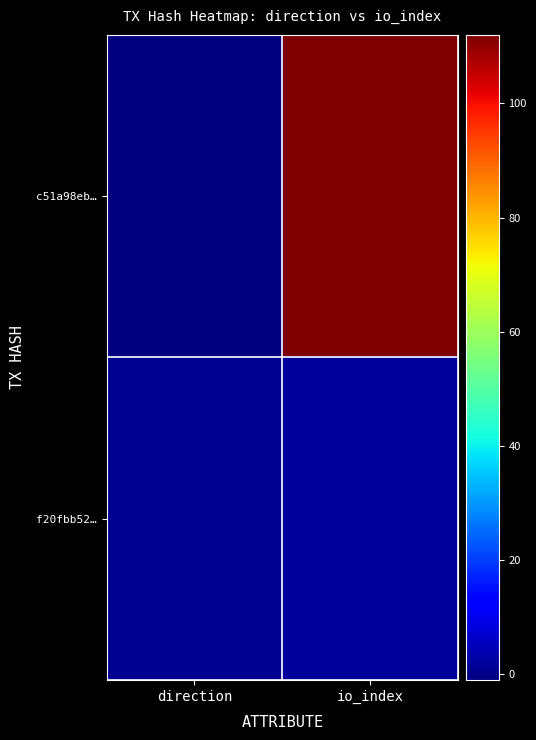

Reading right to left, transcribe all the data shown in this chart.

c51a98eb…: io_index=112	direction=-1
f20fbb52…: io_index=2	direction=1